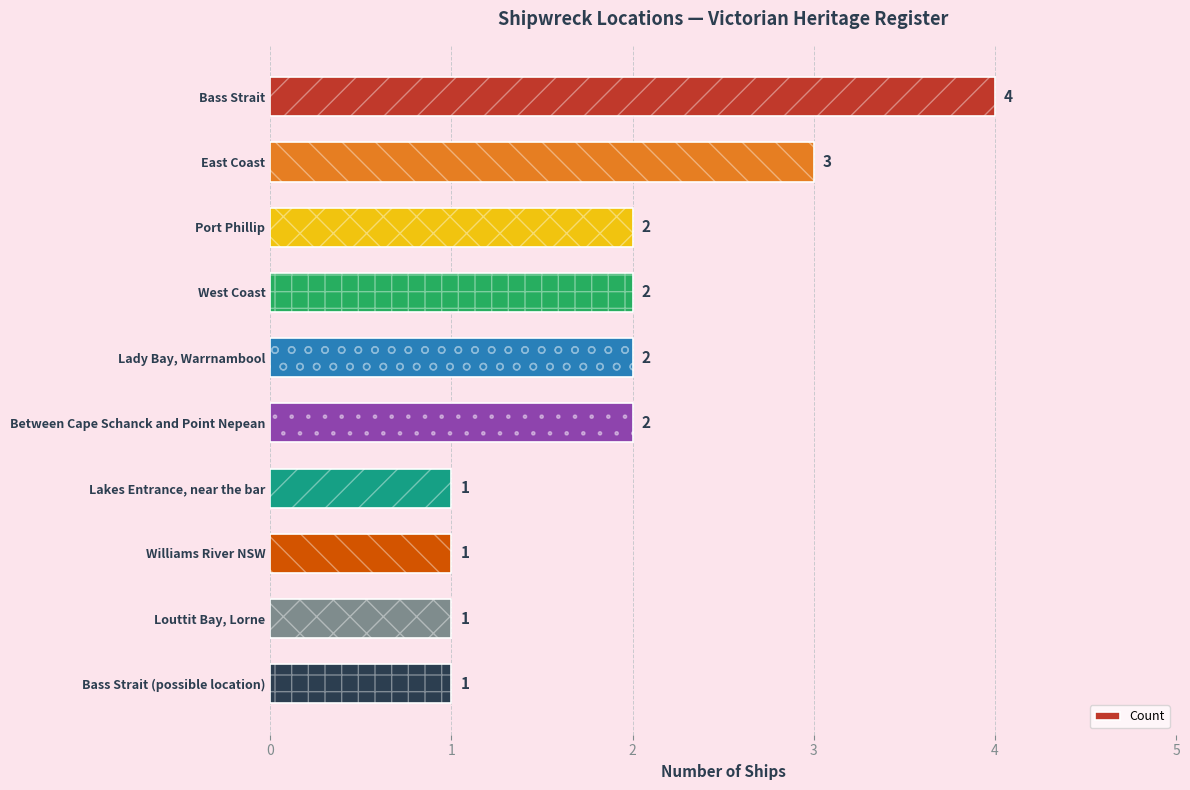

The chart shows a value of 4 at Bass Strait. True or false?

True